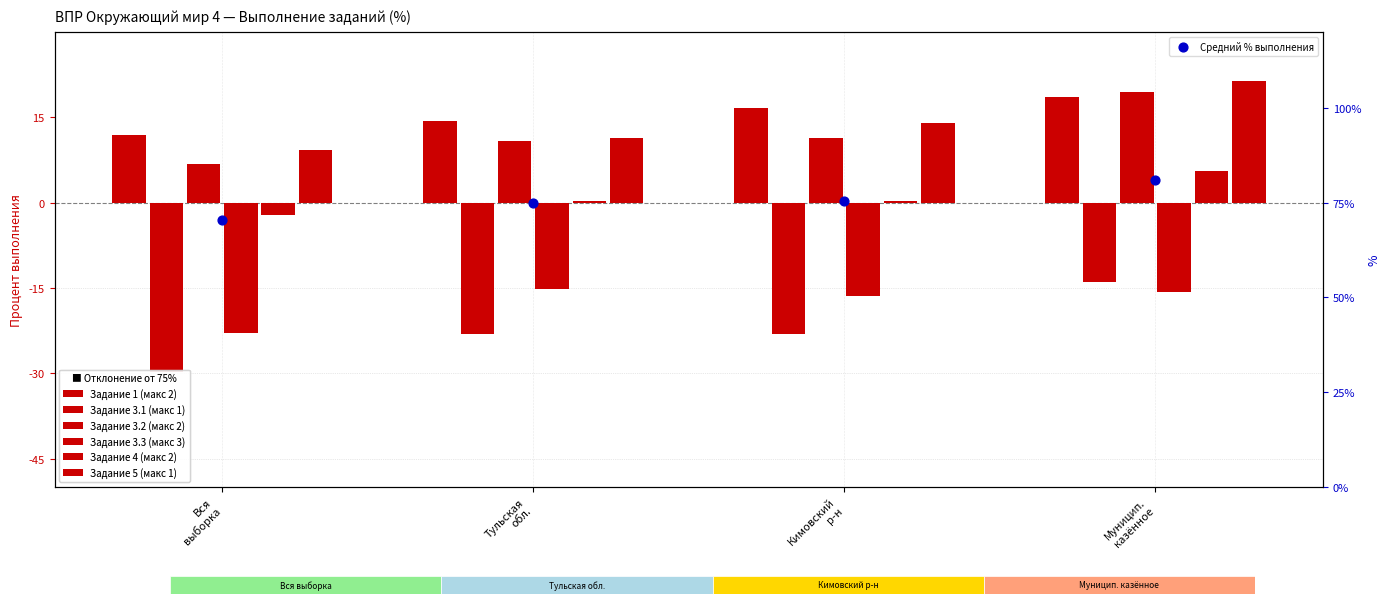

Which series has the widest spread of Y values?

Задание 3.1 (макс 1)